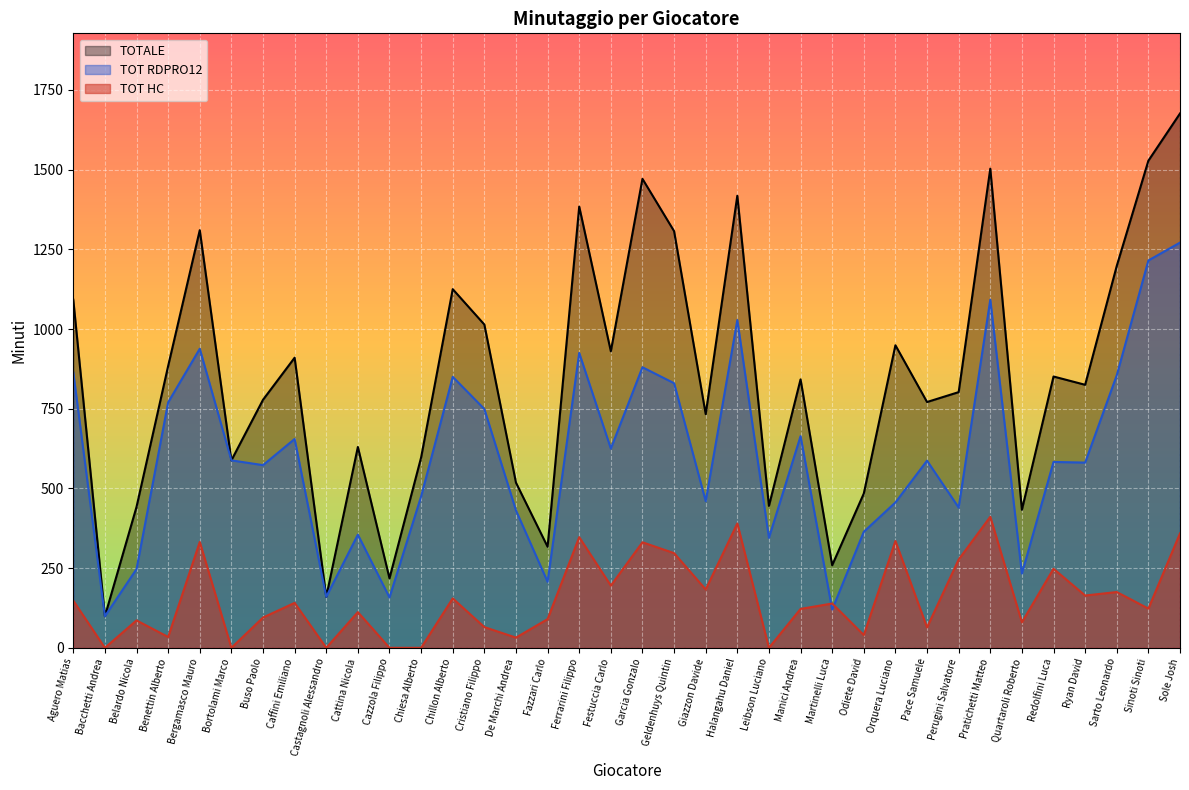

How many data points in TOT HC are less than 139?

18